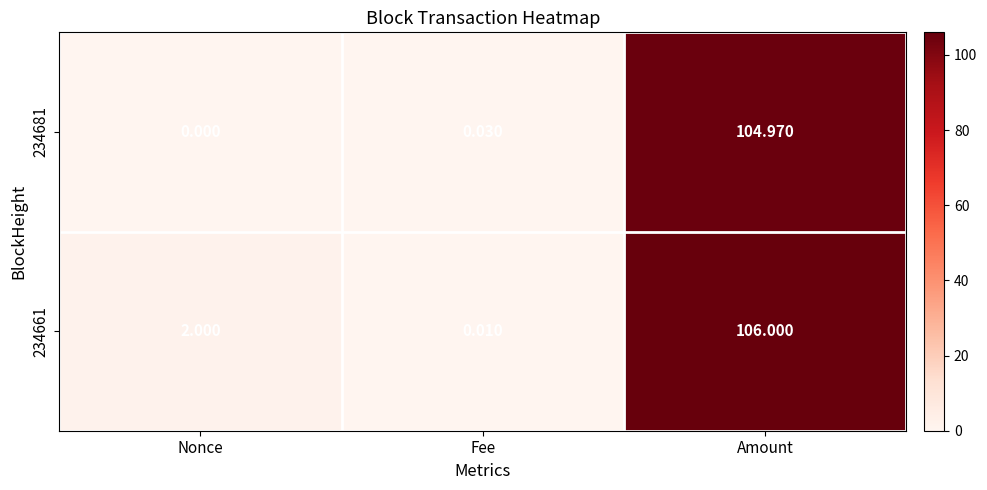

At which category is the sum across all series the highest?

Amount